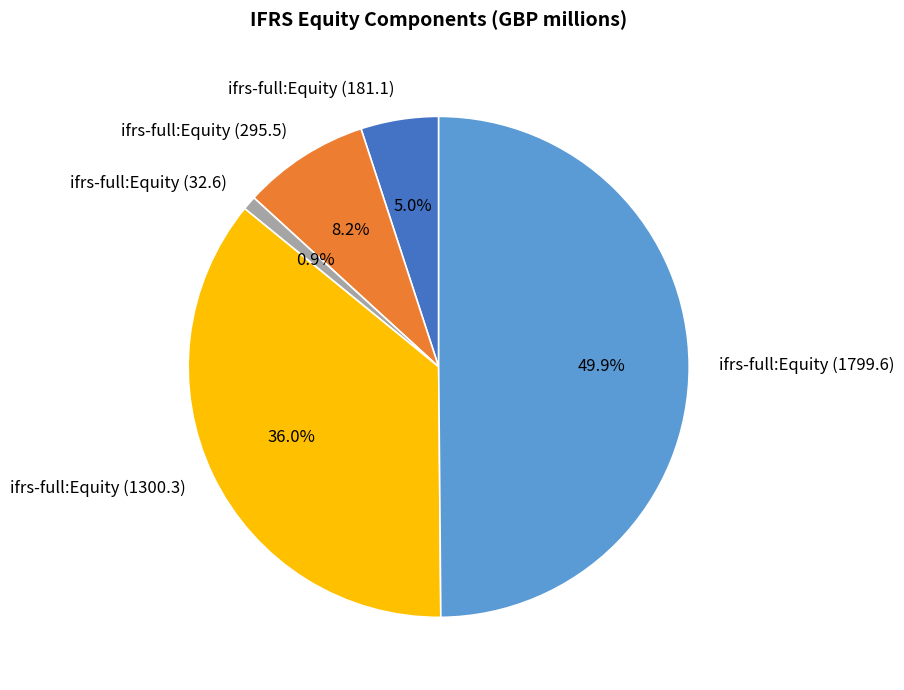

Which slice is the largest?

ifrs-full:Equity (1799.6)